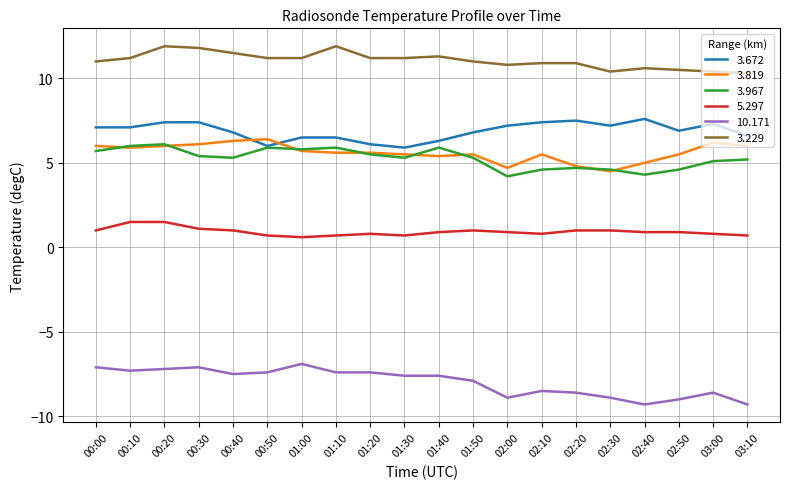

Is it true that 3.967 equals 1.3 at 00:40?

False